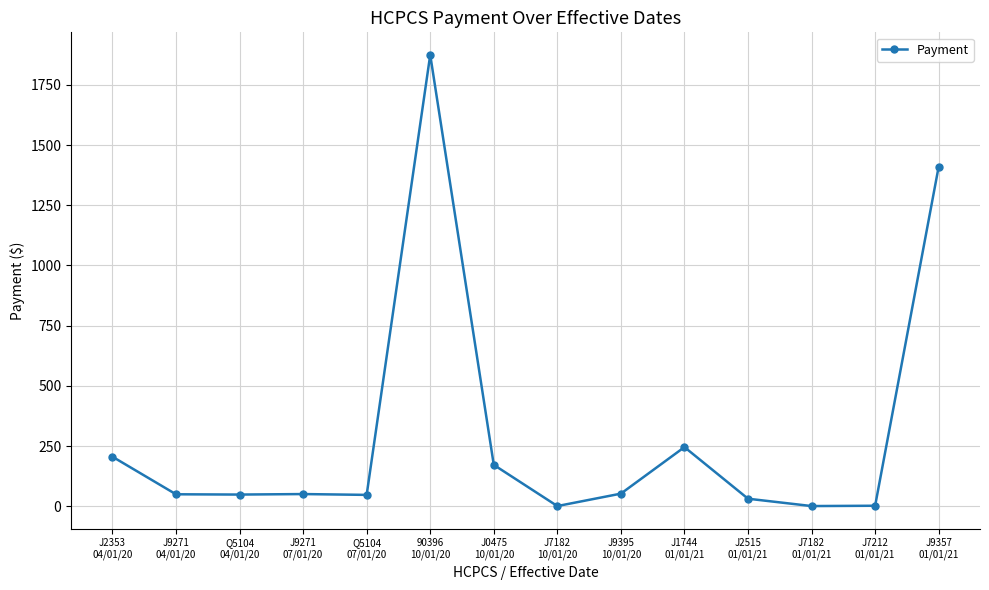

What is the difference between the values at J9357
01/01/21 and Q5104
07/01/20?

1362.7